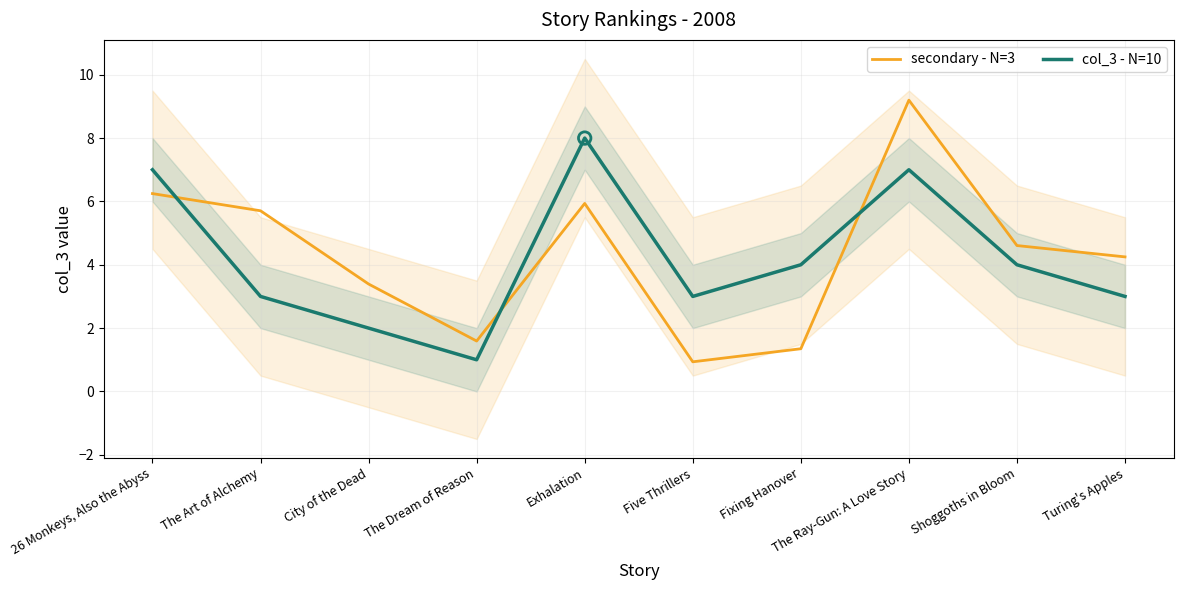

Which series has the widest spread of Y values?

secondary - N=3